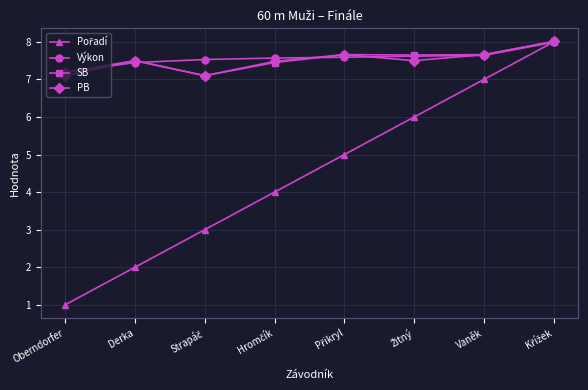

True or false: Výkon has a value of 10.7 at Vaněk.

False